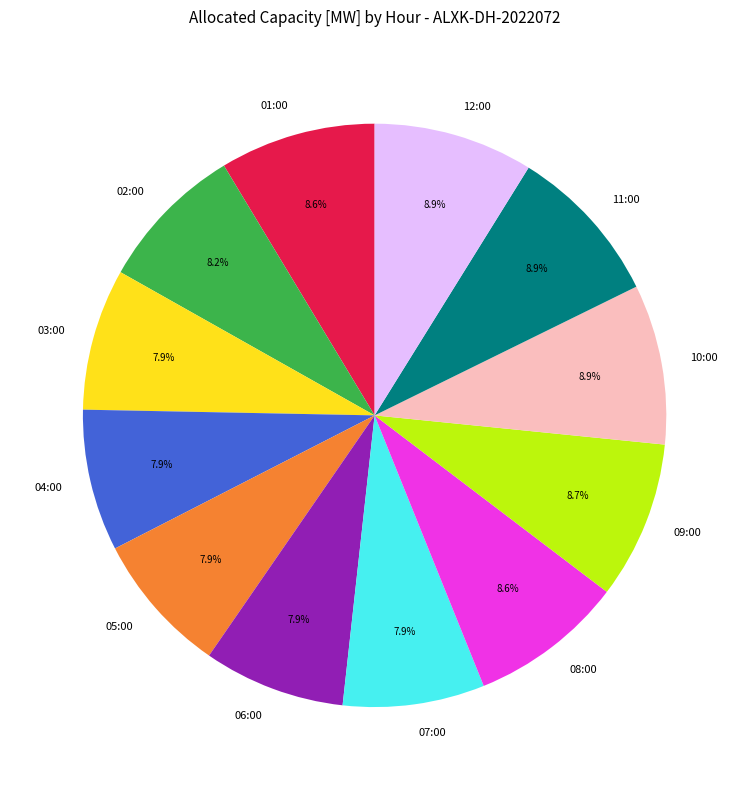

Is 03:00 the majority of the pie?

No